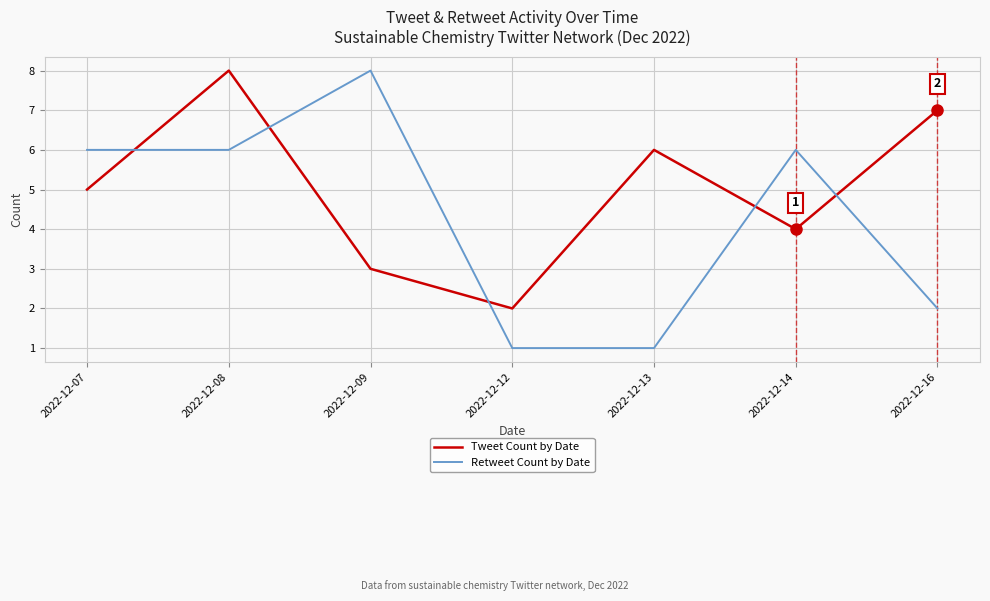

What is the sum of the Tweet Count by Date values at 2022-12-13 and 2022-12-07?

11